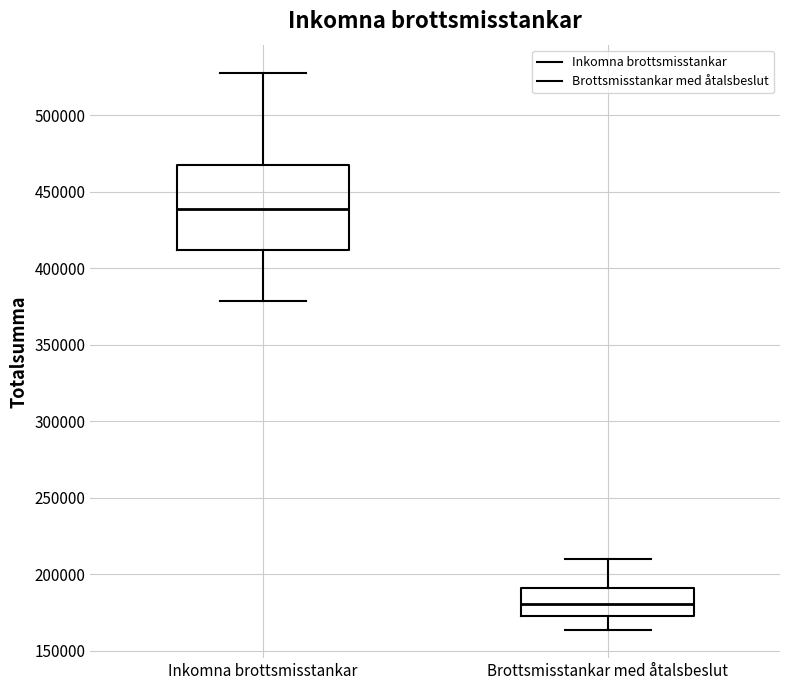

Which box's median line is the lowest?

Brottsmisstankar med åtalsbeslut